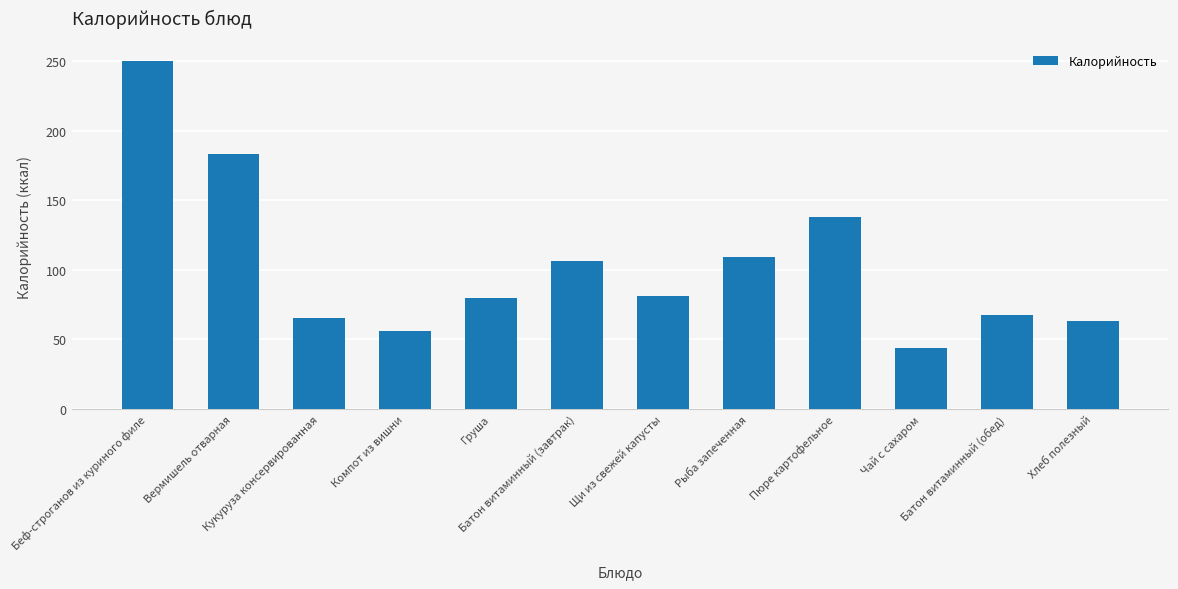

What is the difference between the second highest and minimum values?

139.5